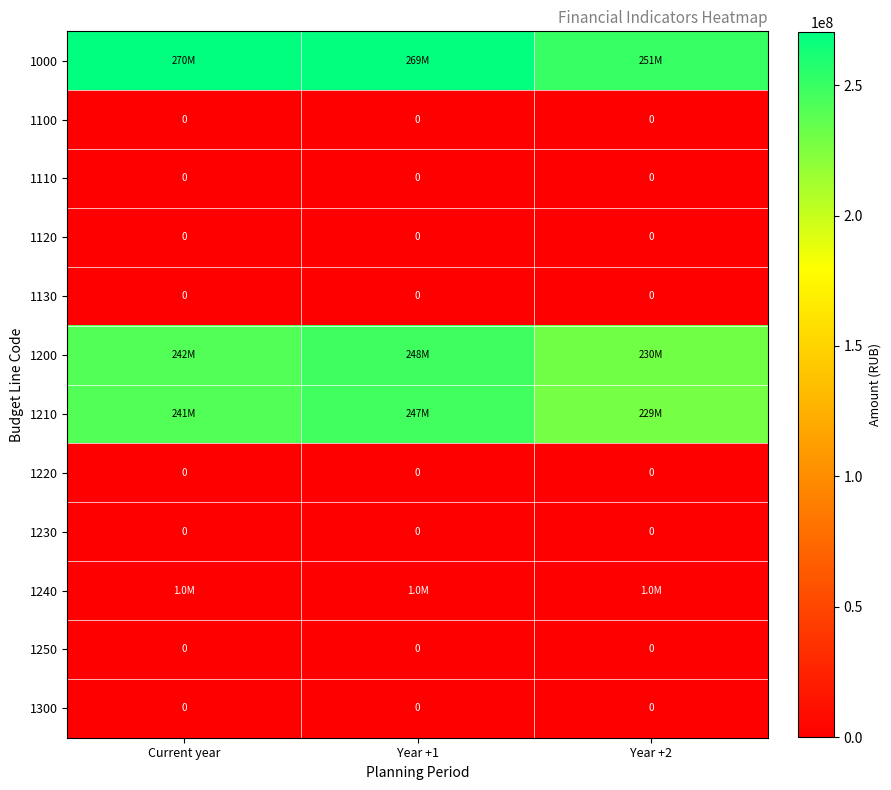

Which category has the highest value across all series?

Current year